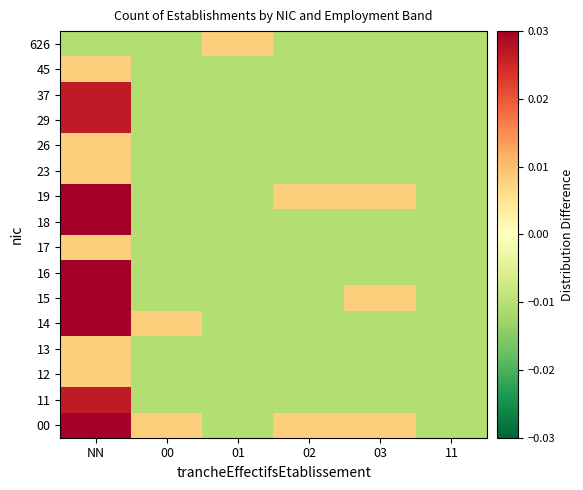

At 02, list the series in order from smallest to largest.

11, 12, 13, 14, 15, 16, 17, 18, 23, 26, 29, 37, 45, 626, 00, 19